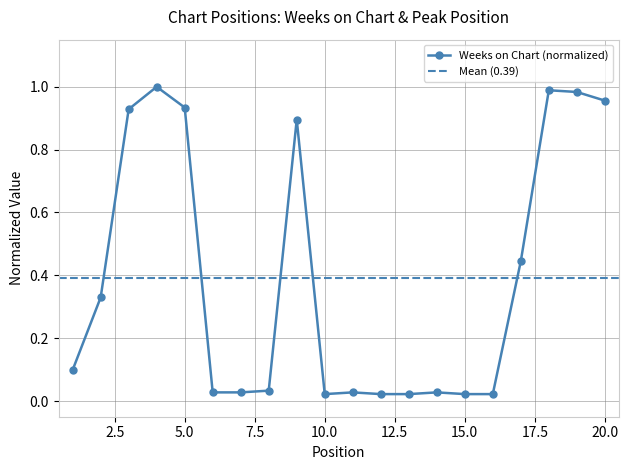

The value at 10 is 0.0. True or false?

True